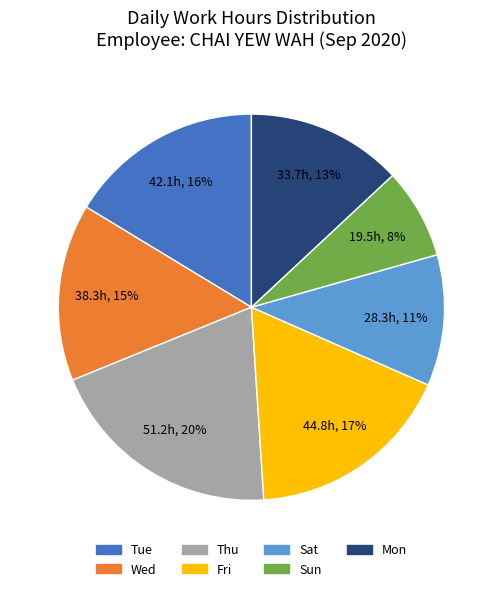

To the nearest percent, what is the difference between the largest and smallest slice percentages?

12%